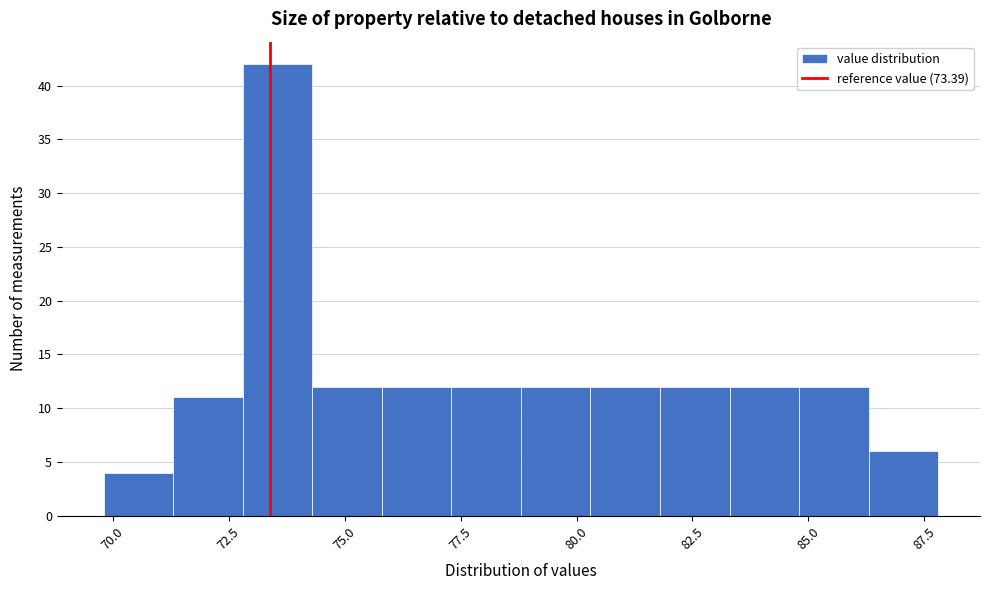

Around what value on the x-axis is the tallest bar? Give the approximate position of its centre, as read against the axis.

73.5